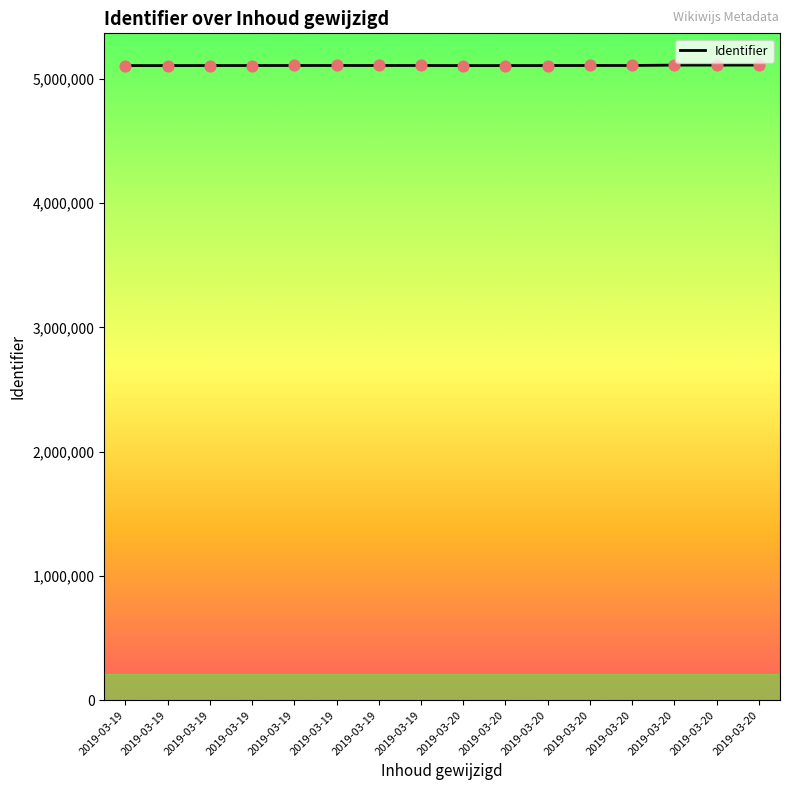

What is the ratio of the value at 2019-03-19 to the value at 2019-03-19?

1.0